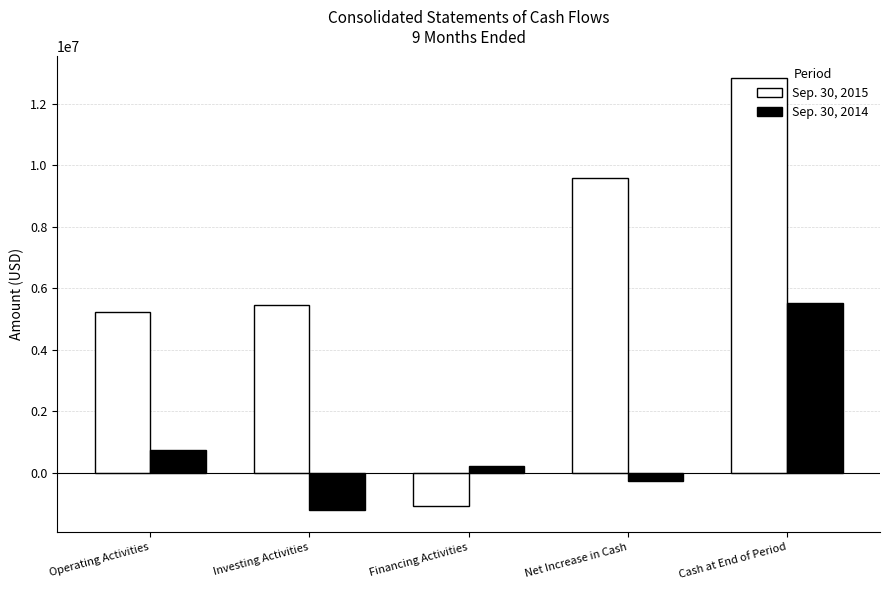

Reading left to right, transcribe all the data shown in this chart.

Sep. 30, 2015: Operating Activities=5230705	Investing Activities=5455183	Financing Activities=-1087258	Net Increase in Cash=9598630	Cash at End of Period=12835212
Sep. 30, 2014: Operating Activities=744300	Investing Activities=-1230208	Financing Activities=219548	Net Increase in Cash=-266360	Cash at End of Period=5523418